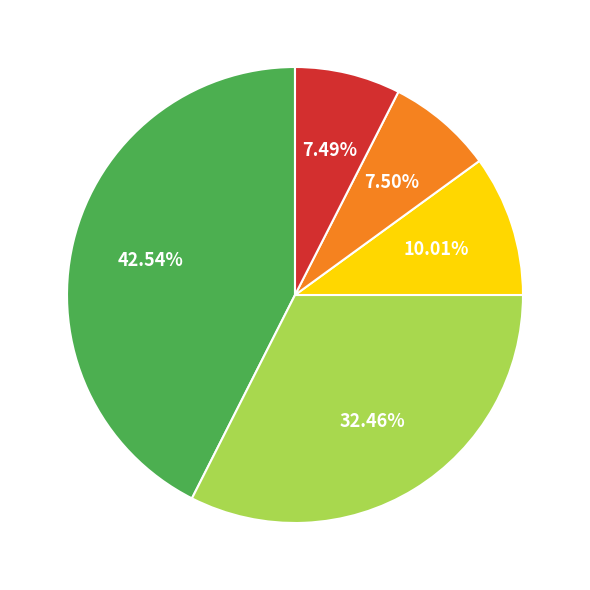

Is there any slice that represents more than half of the pie?

No